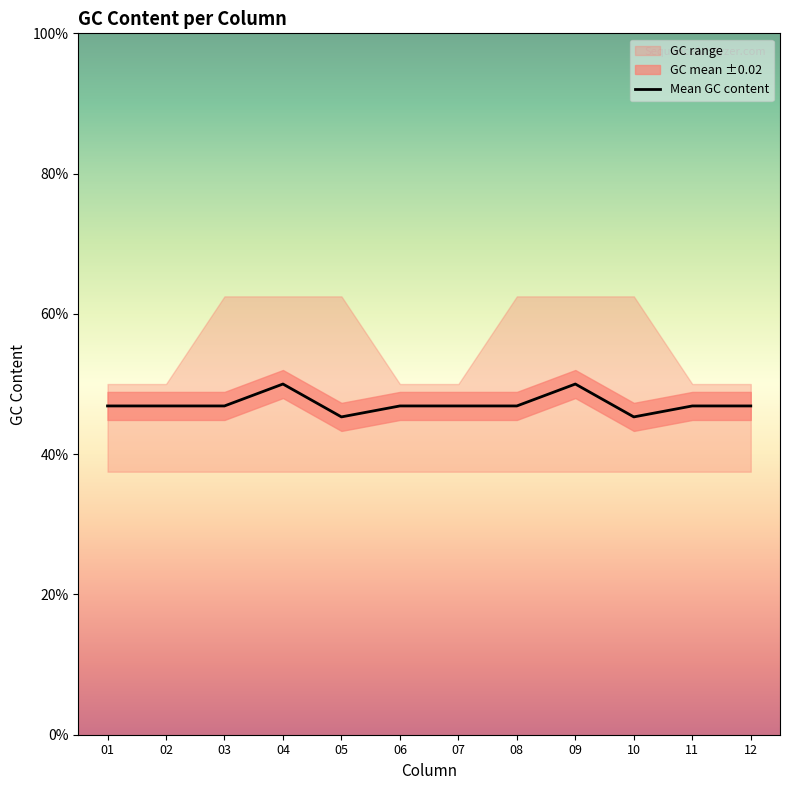

Which has a higher value, 01 or 07?

01